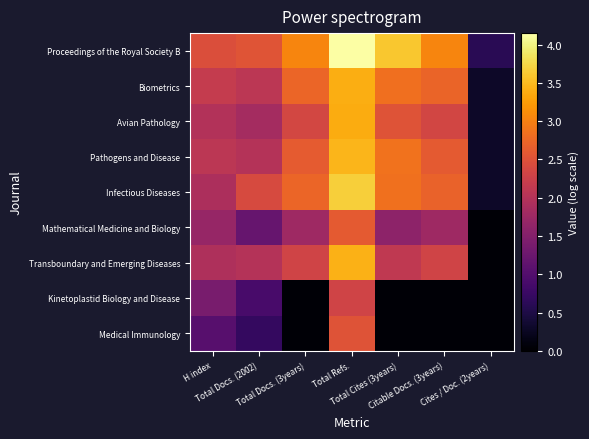

Between H index and Total Docs. (3years), which series saw the biggest shift?

Kinetoplastid Biology and Disease